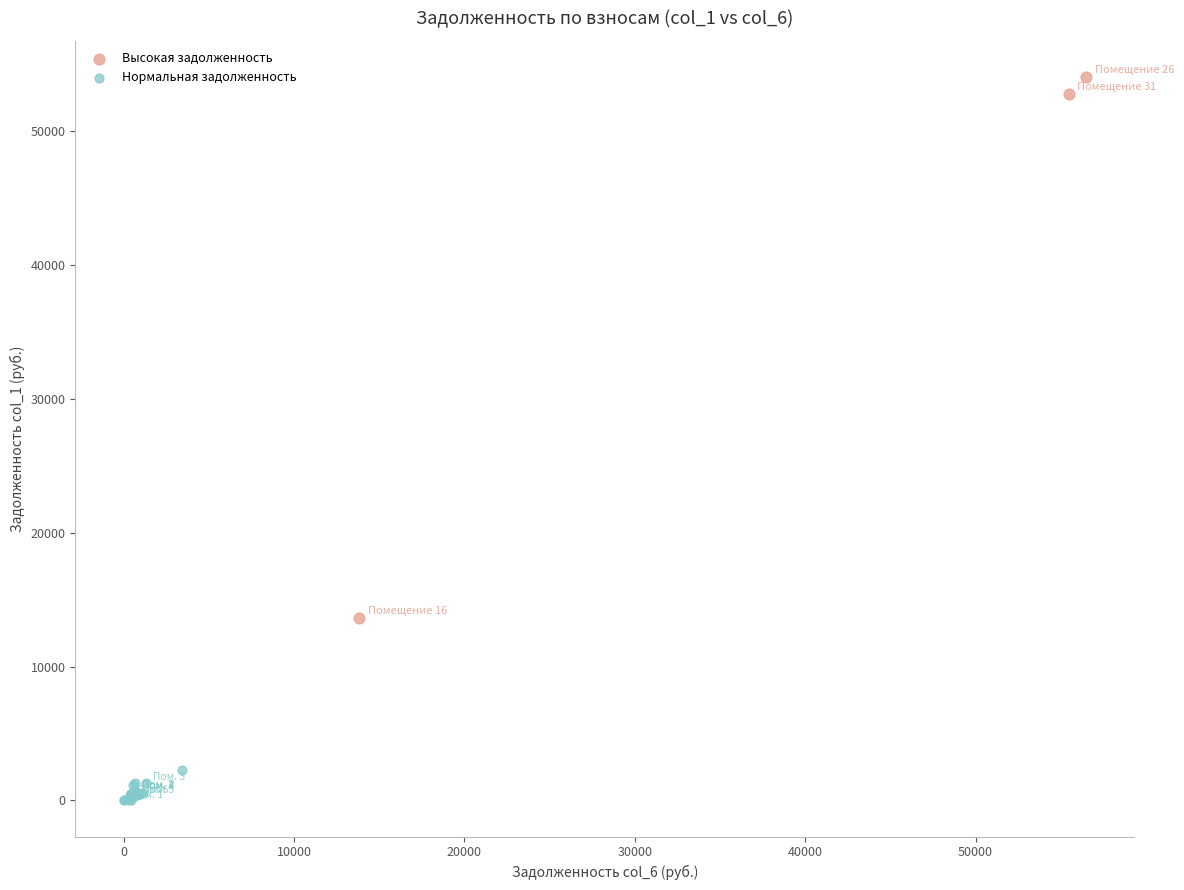

Which series reaches the maximum Y coordinate?

Высокая задолженность